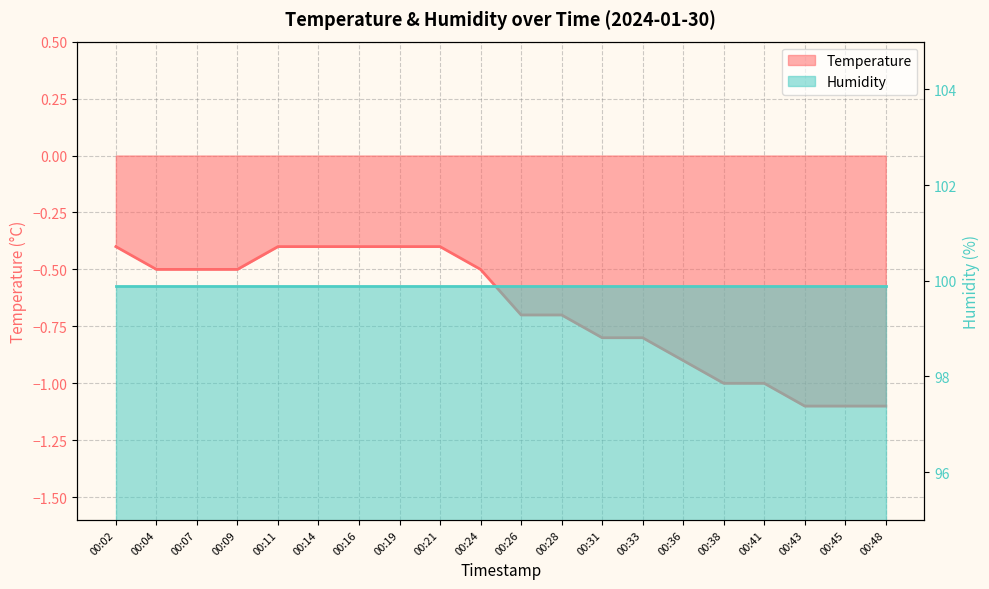

True or false: the data shows -1.1 at 00:48.

True